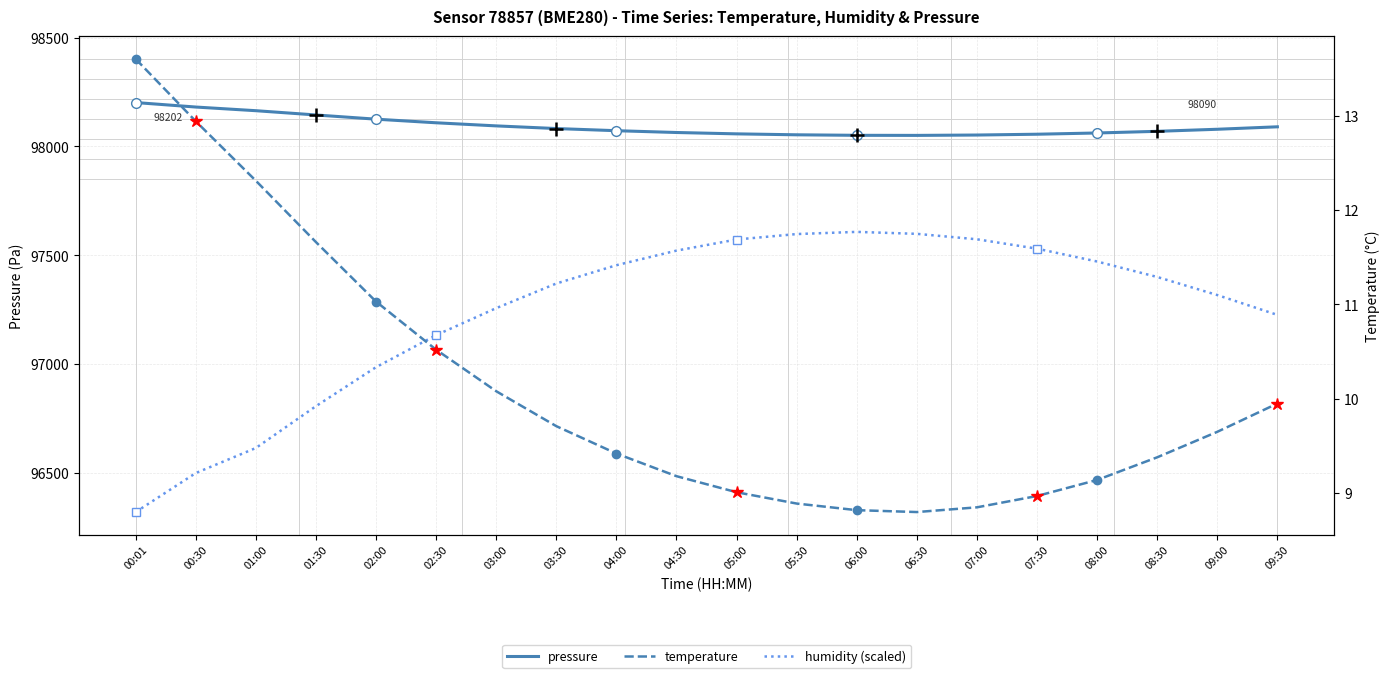

What is the sum of all temperature values?

201.9